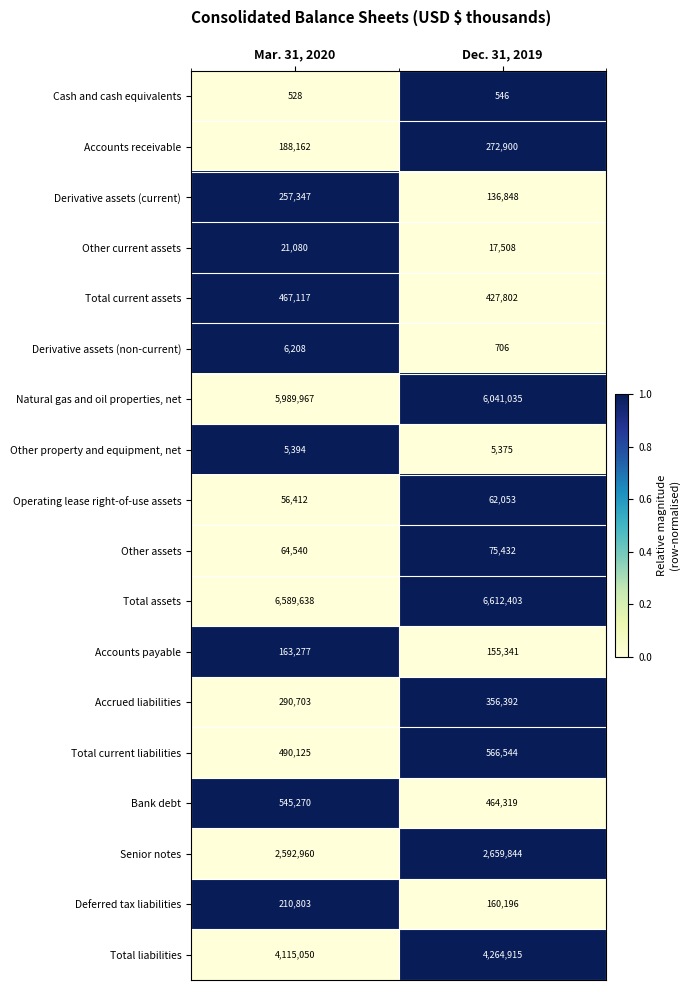

Rank the series at Dec. 31, 2019 from lowest to highest value.

Cash and cash equivalents, Derivative assets (non-current), Other property and equipment, net, Other current assets, Operating lease right-of-use assets, Other assets, Derivative assets (current), Accounts payable, Deferred tax liabilities, Accounts receivable, Accrued liabilities, Total current assets, Bank debt, Total current liabilities, Senior notes, Total liabilities, Natural gas and oil properties, net, Total assets